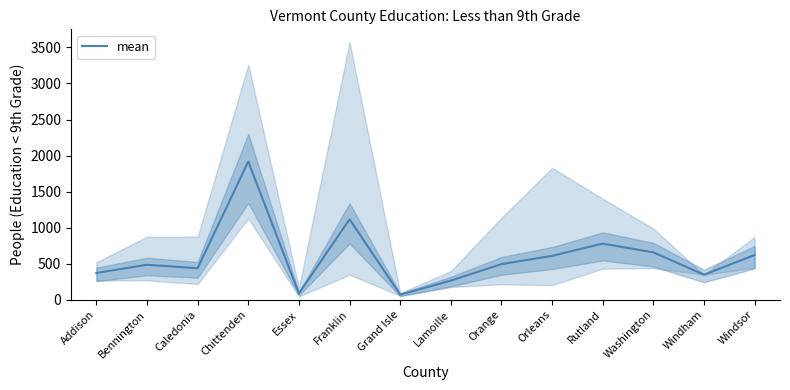

Reading left to right, what are all the values shown in this chart?

372	486	438	1918	88	1117	72	266	495	610	779	658	348	622